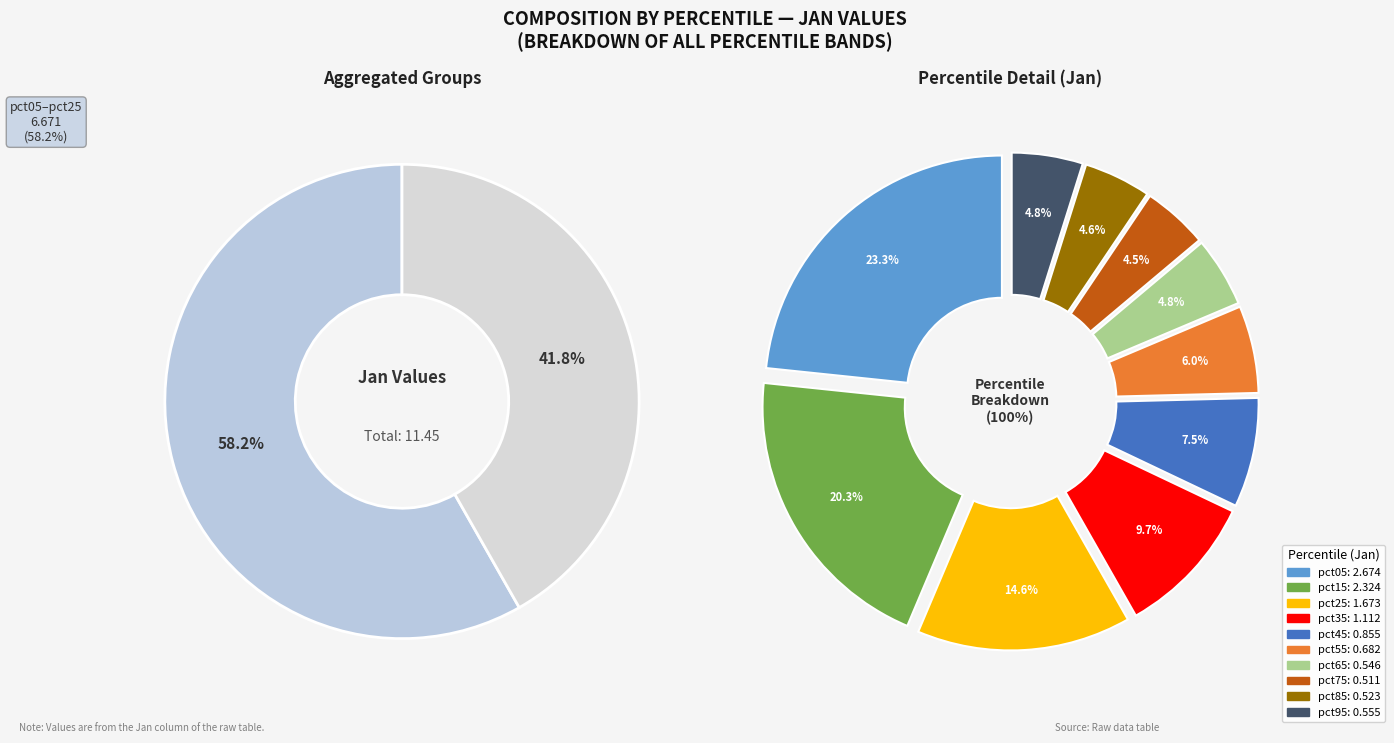

How many segments does this pie chart have?

10